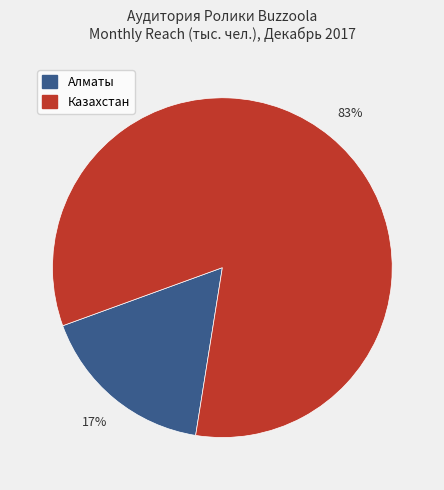

To the nearest percent, what is the average slice percentage?

50%